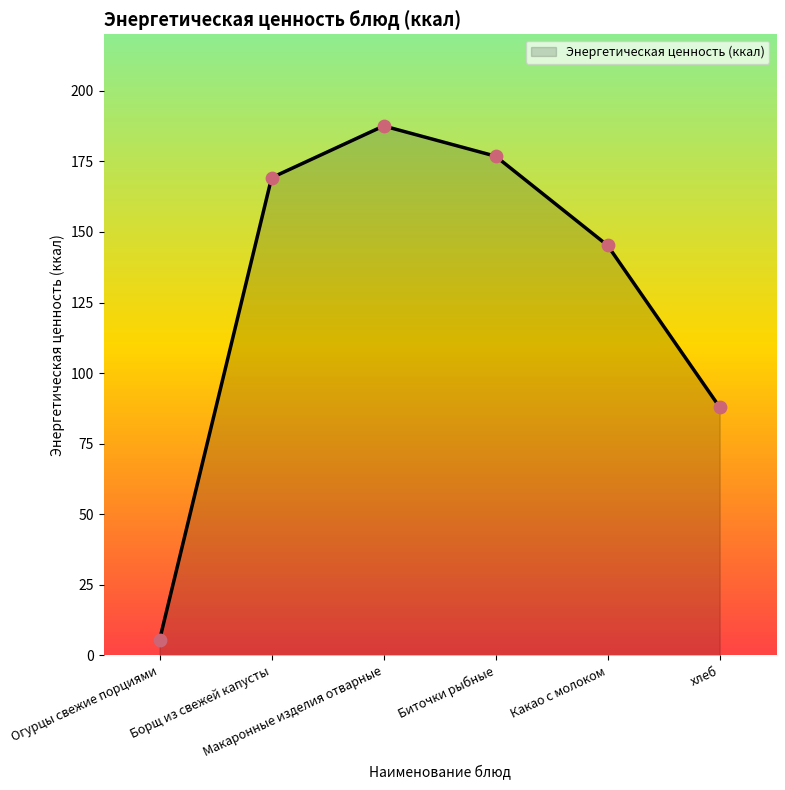

What is the change in value from Борщ из свежей капусты to Какао с молоком?

-24.0